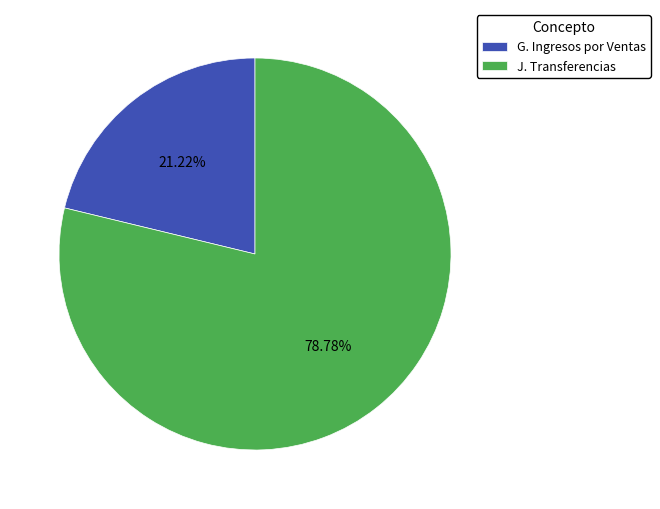

Does any single category account for the majority?

Yes